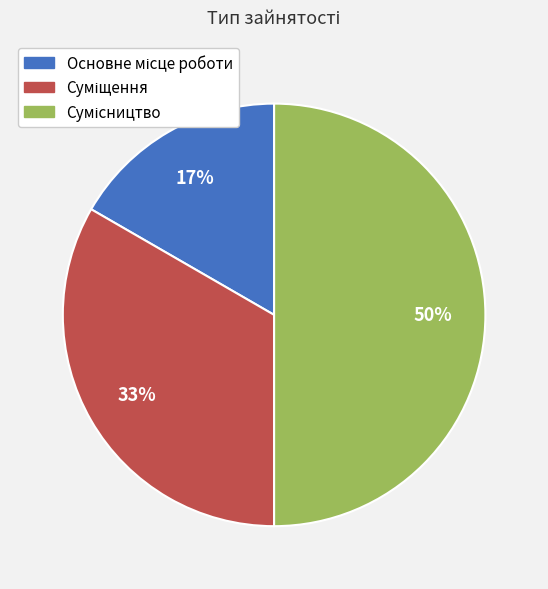

To the nearest percent, what is the difference between the largest and smallest slice percentages?

33%